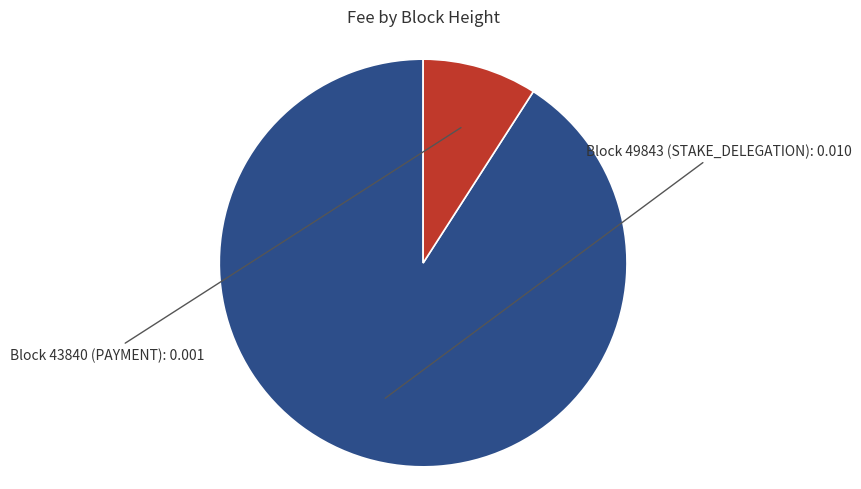

Is it true that Block 49843 (STAKE_DELEGATION) is 99% of the pie?

False